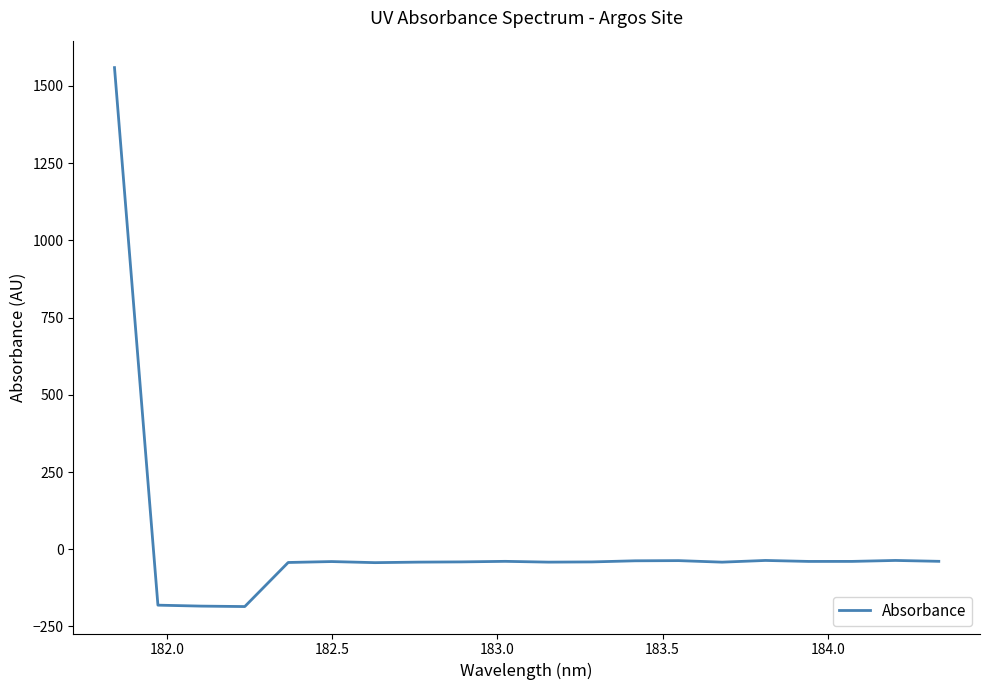

What is the difference between the maximum and minimum values?

1745.0